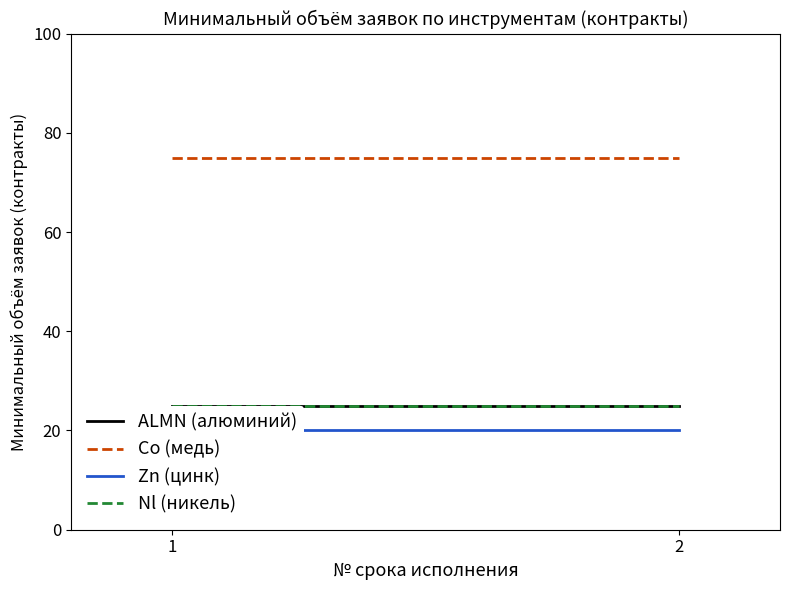

Rank the series by their maximum value, from highest to lowest.

Co (медь), ALMN (алюминий), Nl (никель), Zn (цинк)